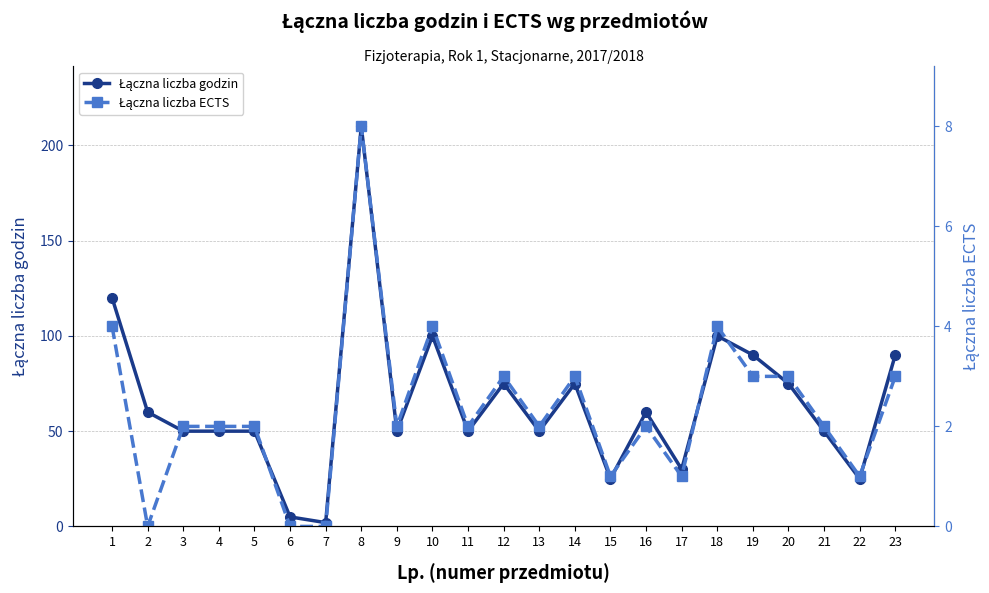

Which has a higher value, 17 or 10?

10